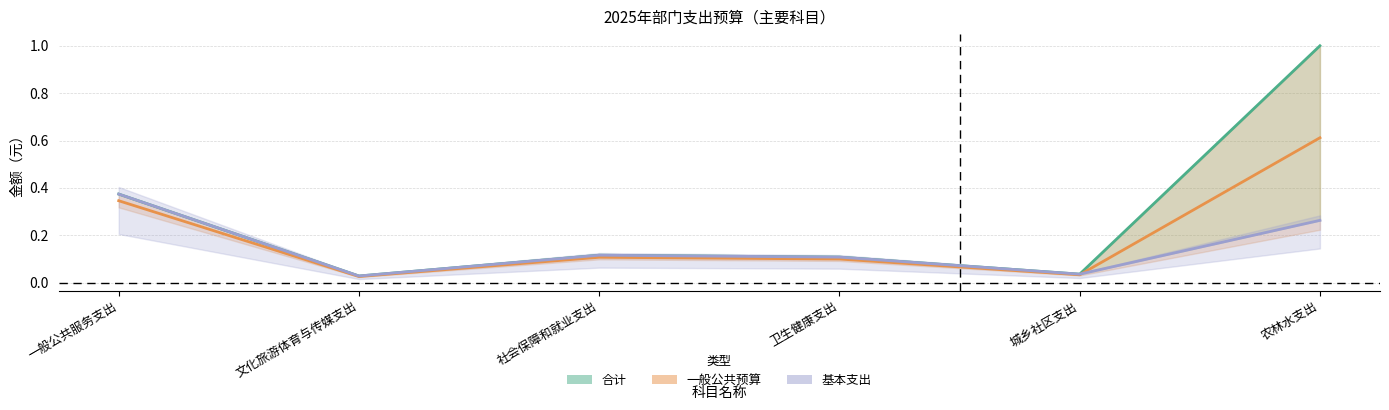

The value of 一般公共预算 at 一般公共服务支出 is 0.3. True or false?

True